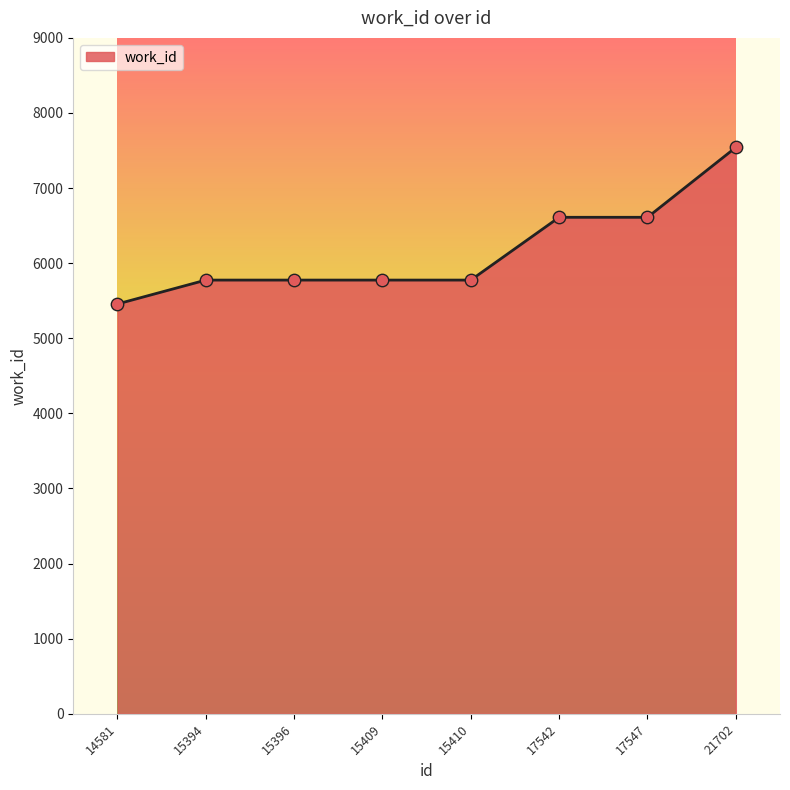

Which has a higher value, 15410 or 17547?

17547